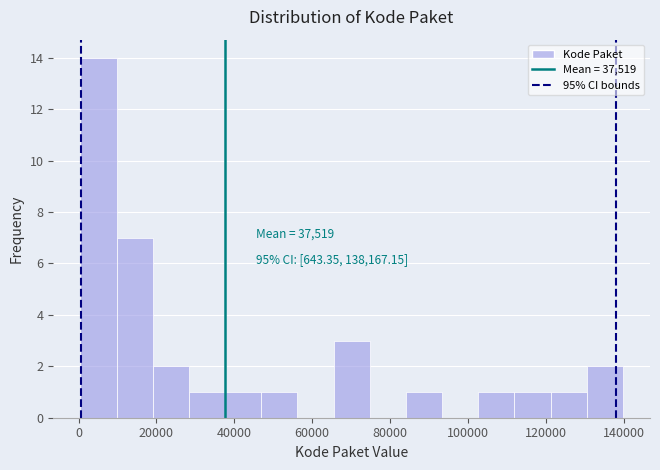

Which range on the x-axis has the tallest bar?

0 to 10000